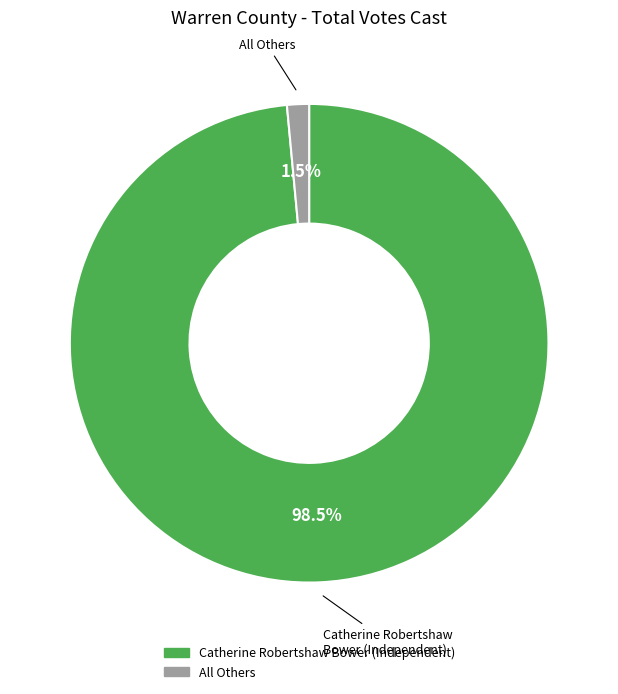

Which category has the biggest portion of the pie?

Catherine Robertshaw Bower (Independent)